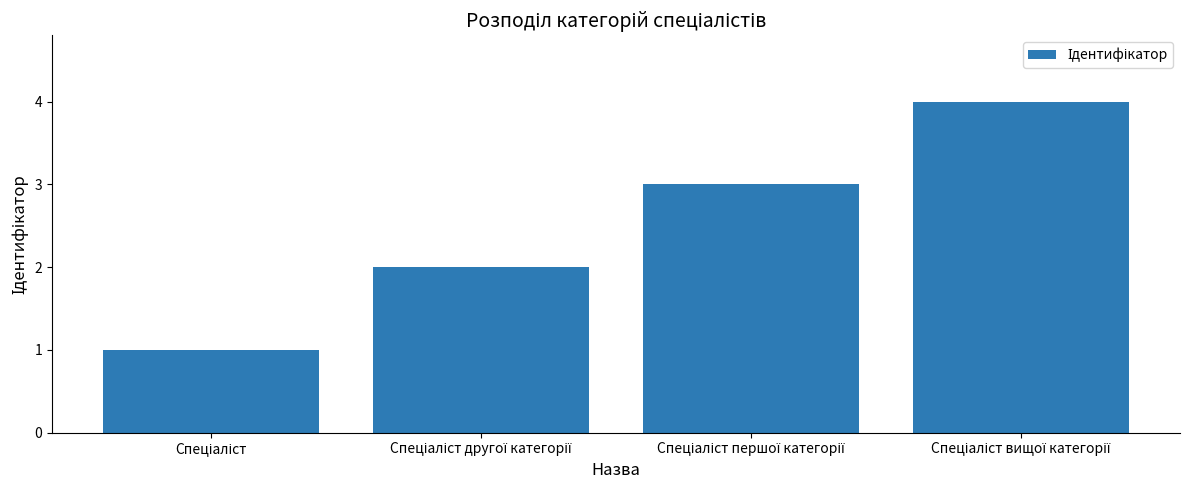

What is the difference between the maximum and minimum values?

3